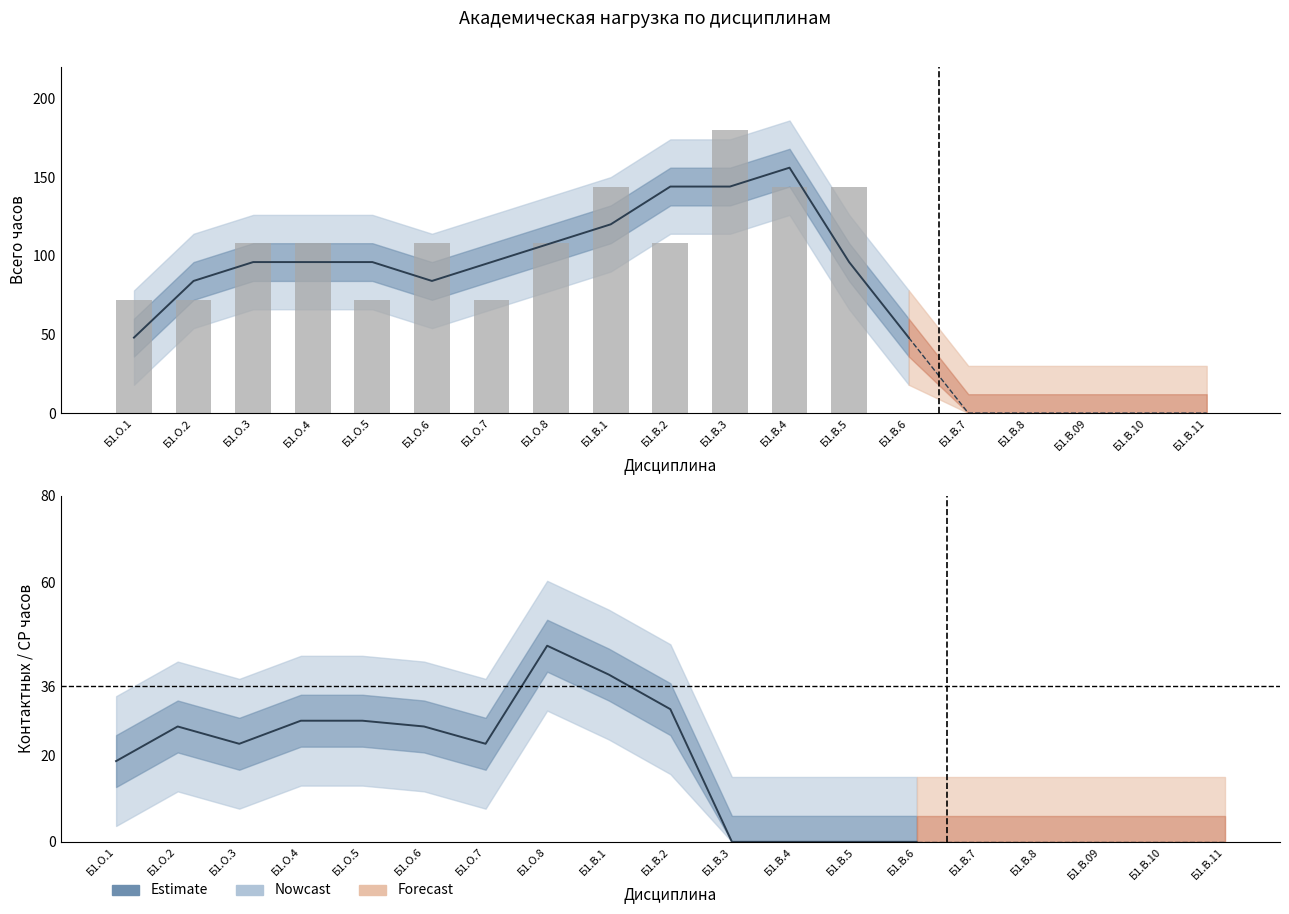

Are the bars grouped side by side (vs. stacked)?

No